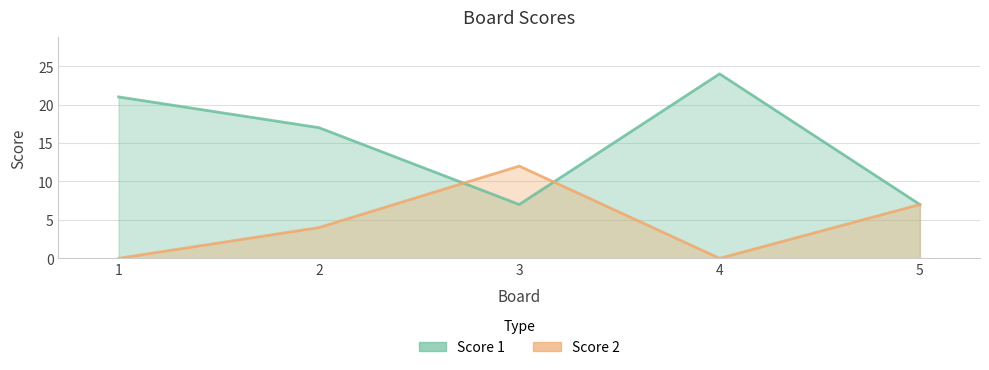

Reading right to left, transcribe all the data shown in this chart.

Score 1: 7	24	7	17	21
Score 2: 7	0	12	4	0